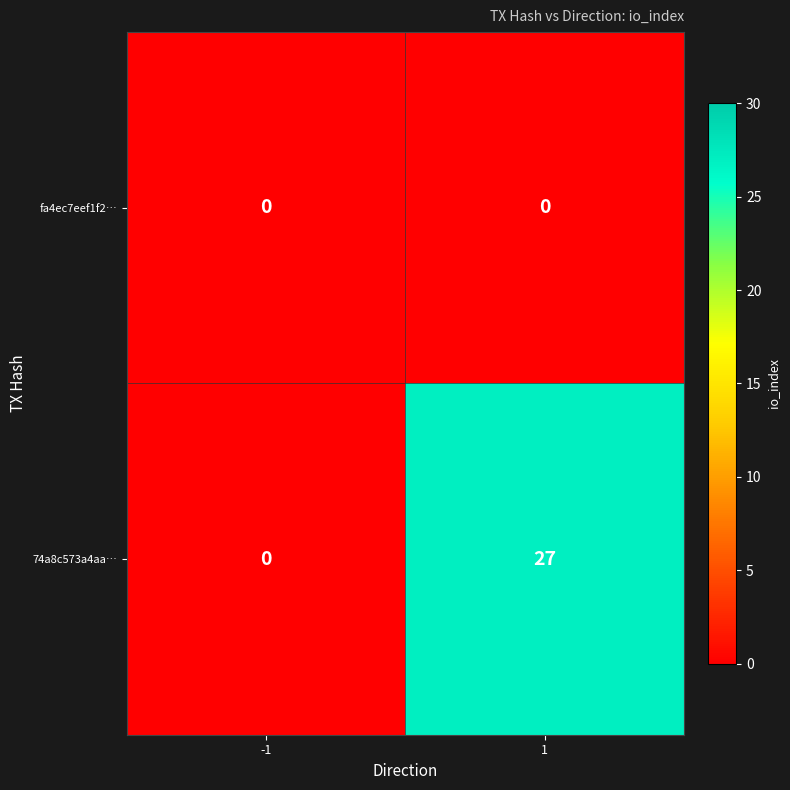

Which series has the widest spread of values?

74a8c573a4aa…